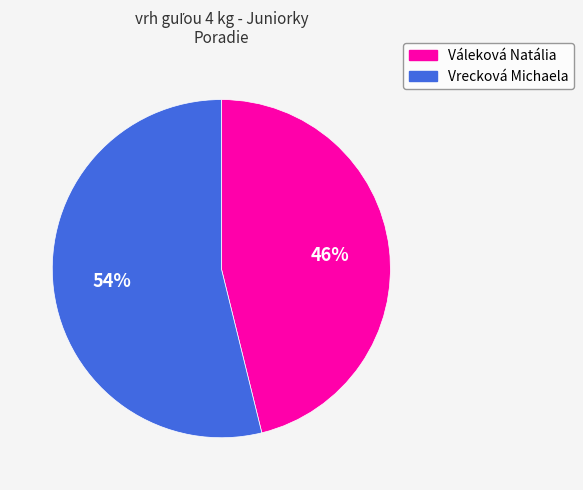

Between Vrecková Michaela and Váleková Natália, which is larger?

Vrecková Michaela